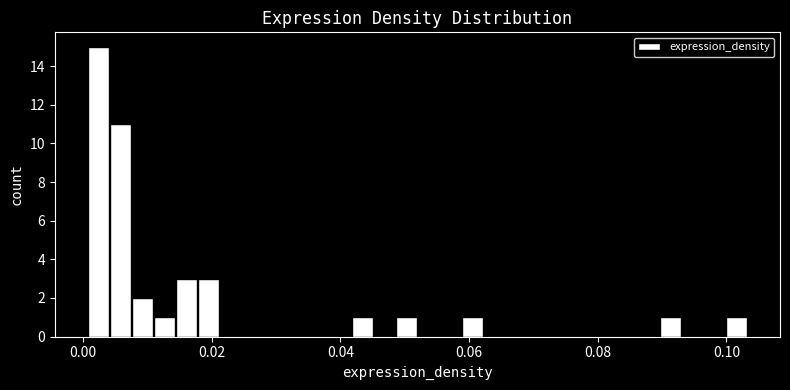

Read against the x-axis, roughly where is the centre of the tallest bar?

0.002